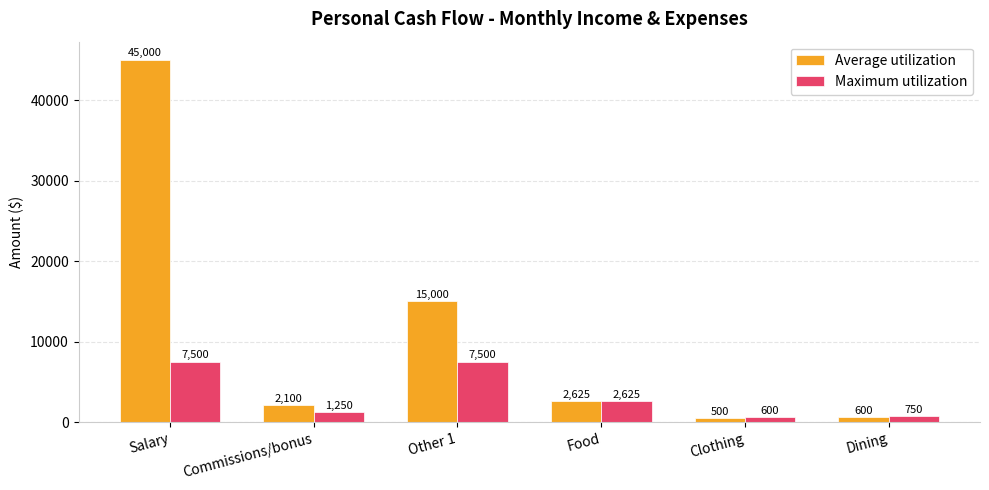

What are all the series names shown in the legend?

Average utilization, Maximum utilization